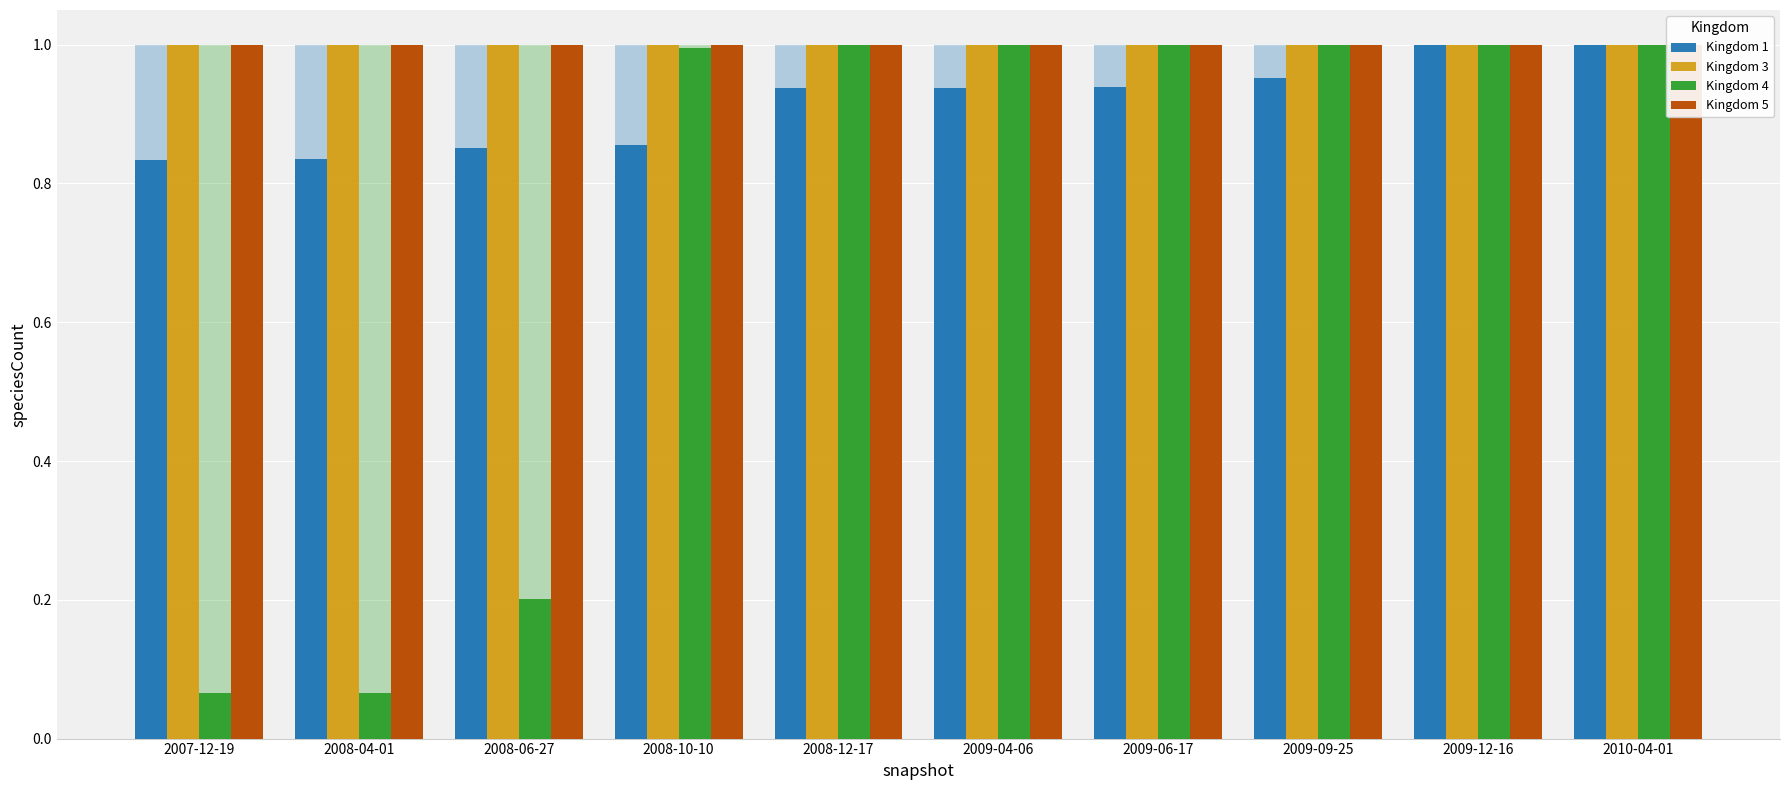

What is the spread (max minus min) of values at 2008-10-10?

0.1